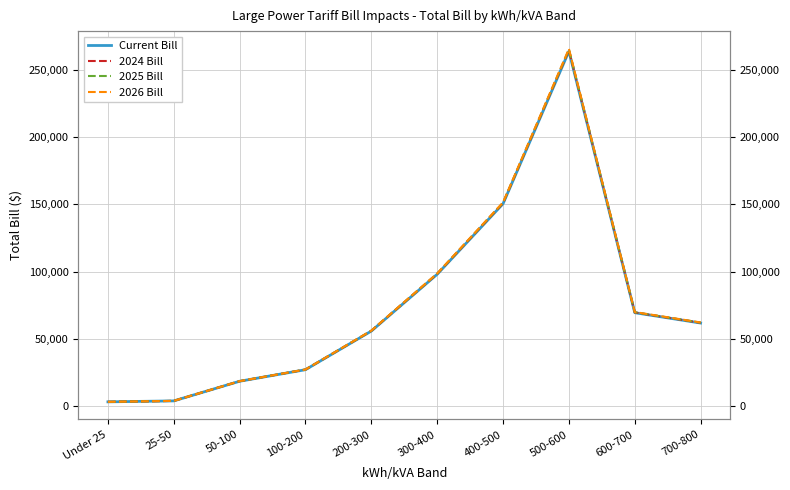

Where is the first local maximum for 2026 Bill?

500-600